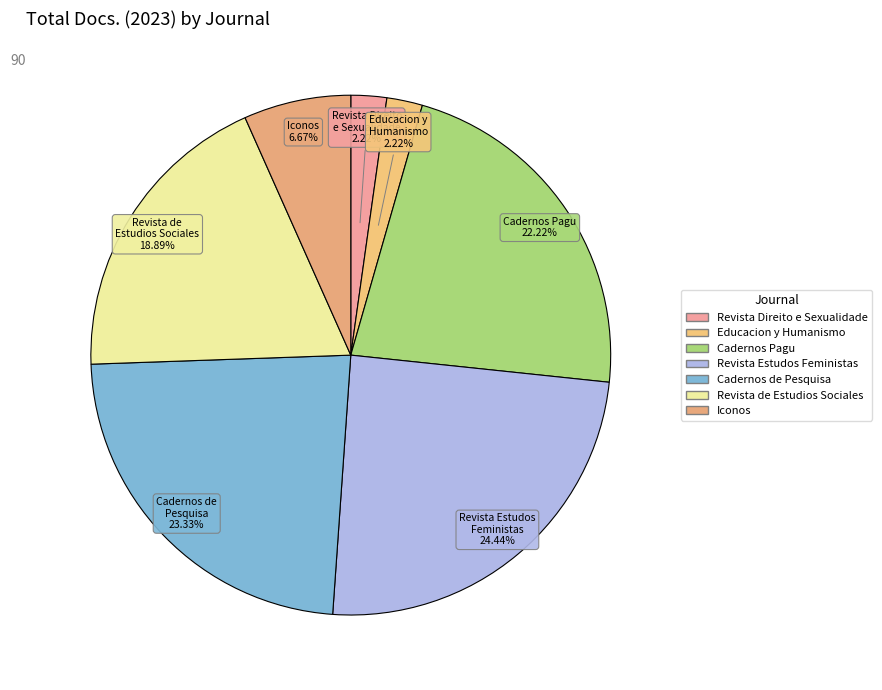

Approximately how many times larger is the value at Revista Direito e Sexualidade compared to Revista Estudos Feministas?

0.1